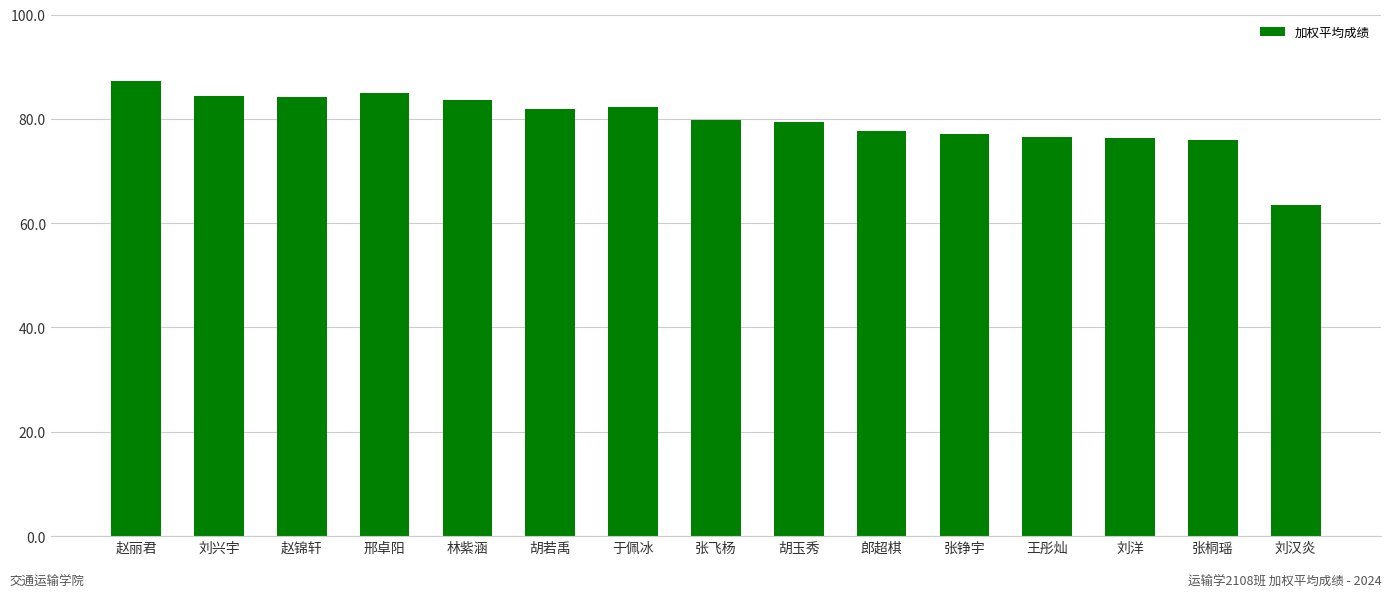

True or false: the data shows 109.7 at 张桐瑶.

False